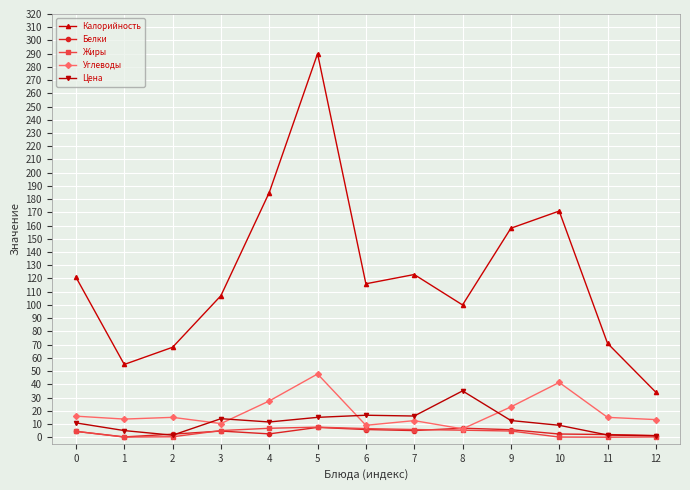

What is the greatest value displayed?

290.0